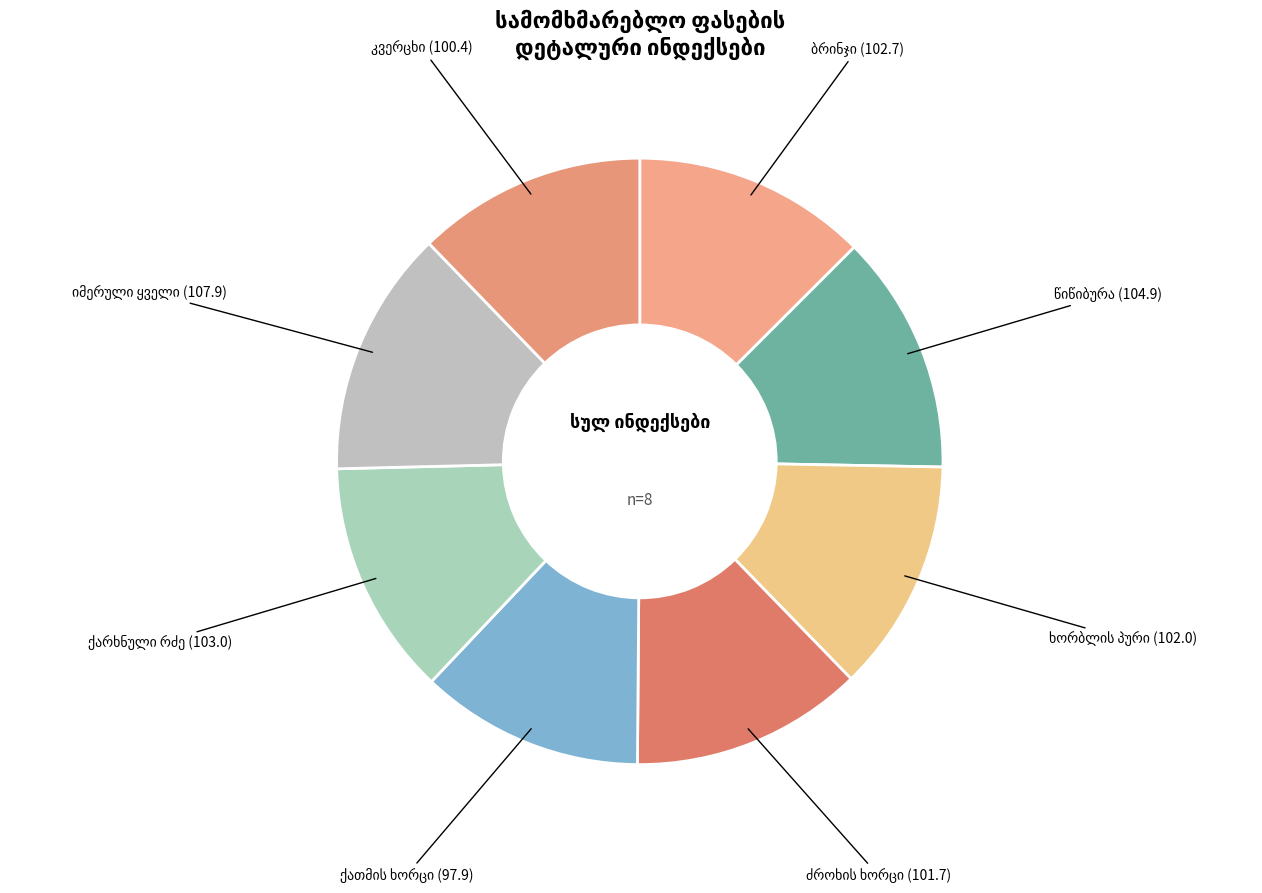

Between ძროხის ხორცი and ქათმის ხორცი, which is larger?

ძროხის ხორცი